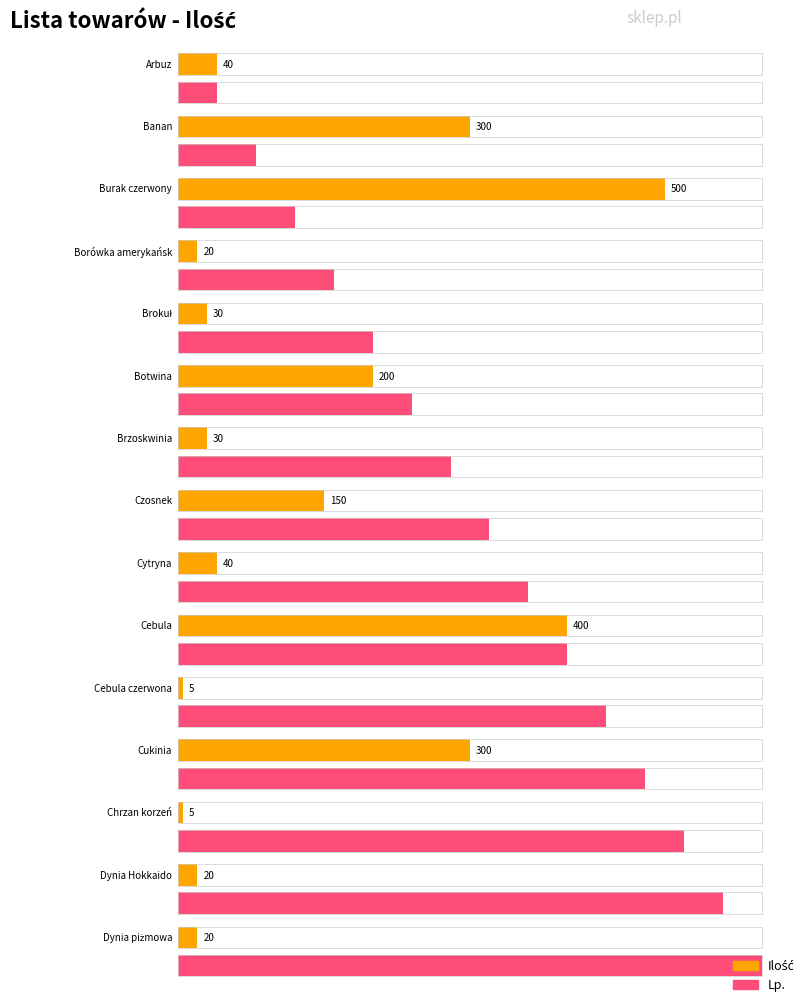

The Ilość series shows 58 at Cytryna. True or false?

False